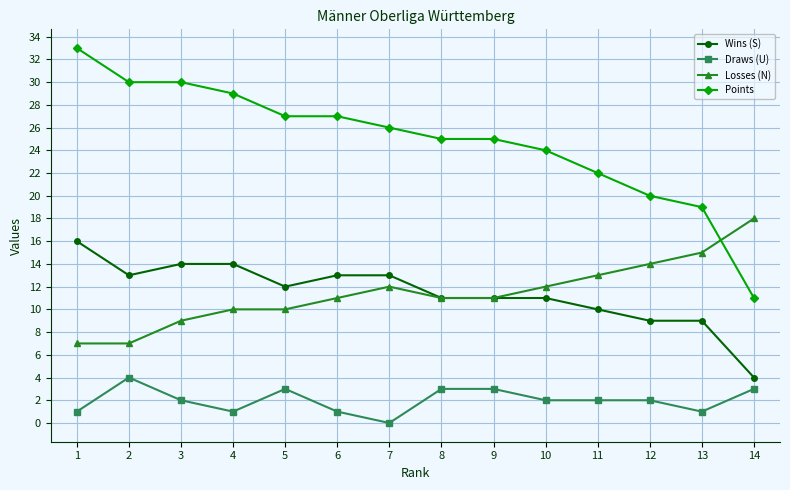

Reading left to right, transcribe all the data shown in this chart.

Wins (S): 16	13	14	14	12	13	13	11	11	11	10	9	9	4
Draws (U): 1	4	2	1	3	1	0	3	3	2	2	2	1	3
Losses (N): 7	7	9	10	10	11	12	11	11	12	13	14	15	18
Points: 33	30	30	29	27	27	26	25	25	24	22	20	19	11